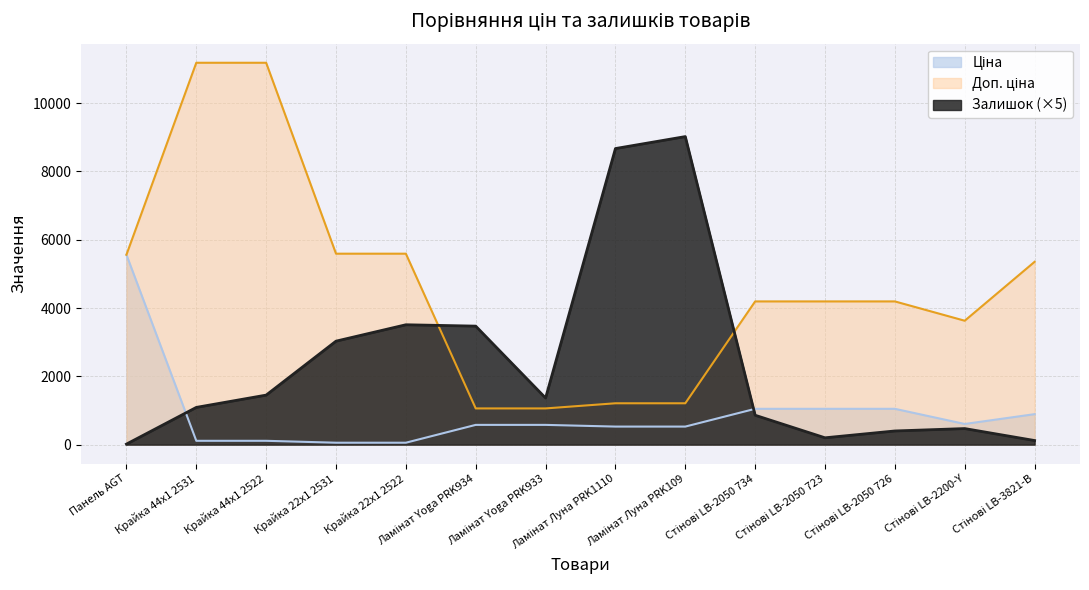

What are all the series names shown in the legend?

Ціна, Доп. ціна, Залишок